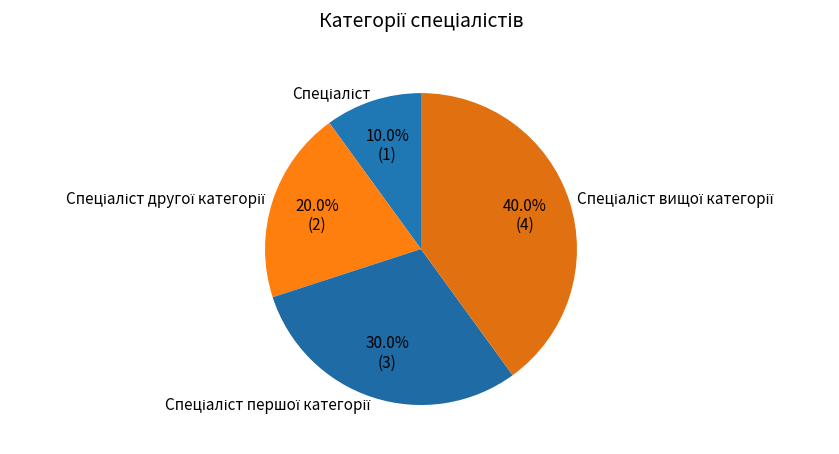

How many slices are in this pie chart?

4